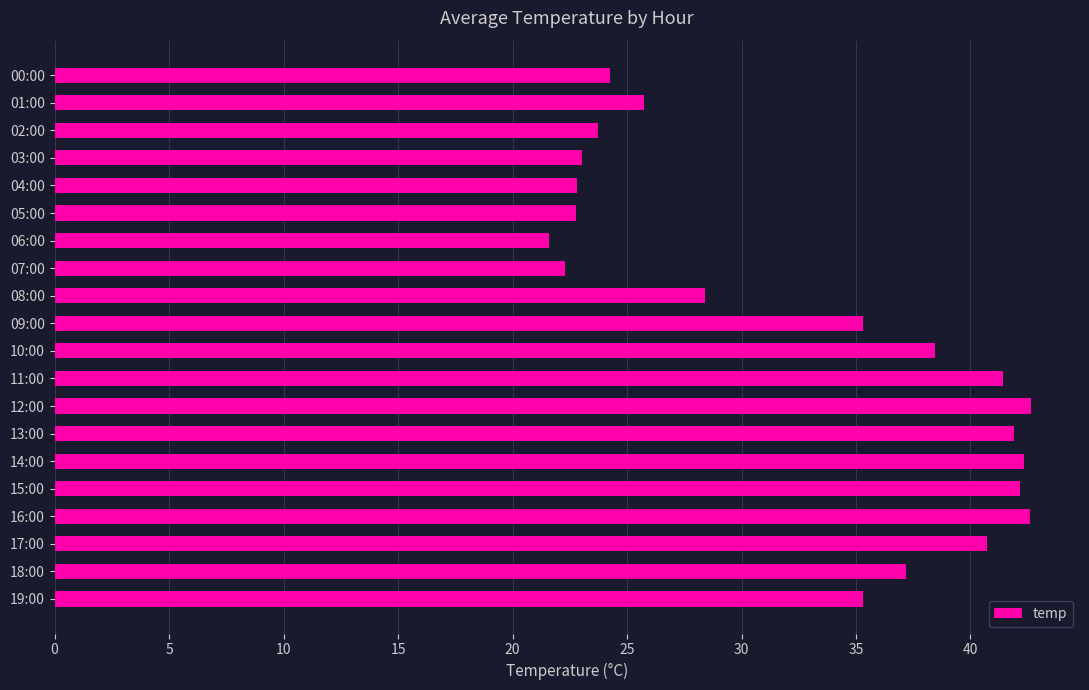

What is the label of the 2nd bar from the top?

01:00